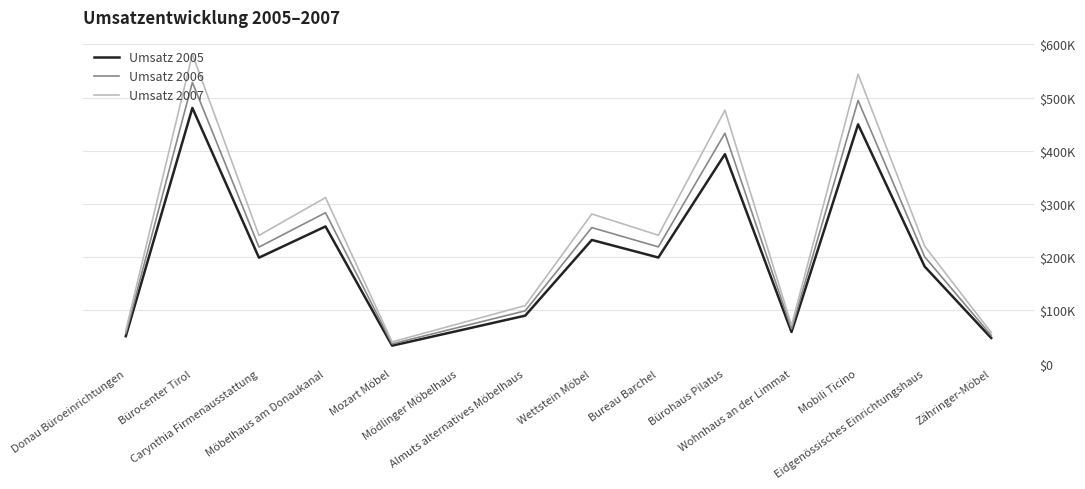

How many interior local valleys does the Umsatz 2005 series have?

4